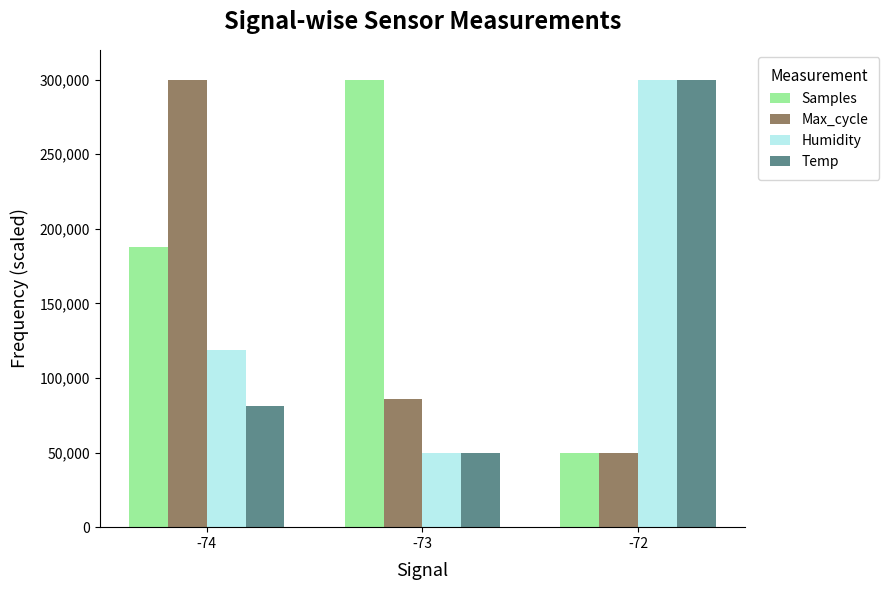

Is it true that Humidity equals 24689.8 at -73?

False